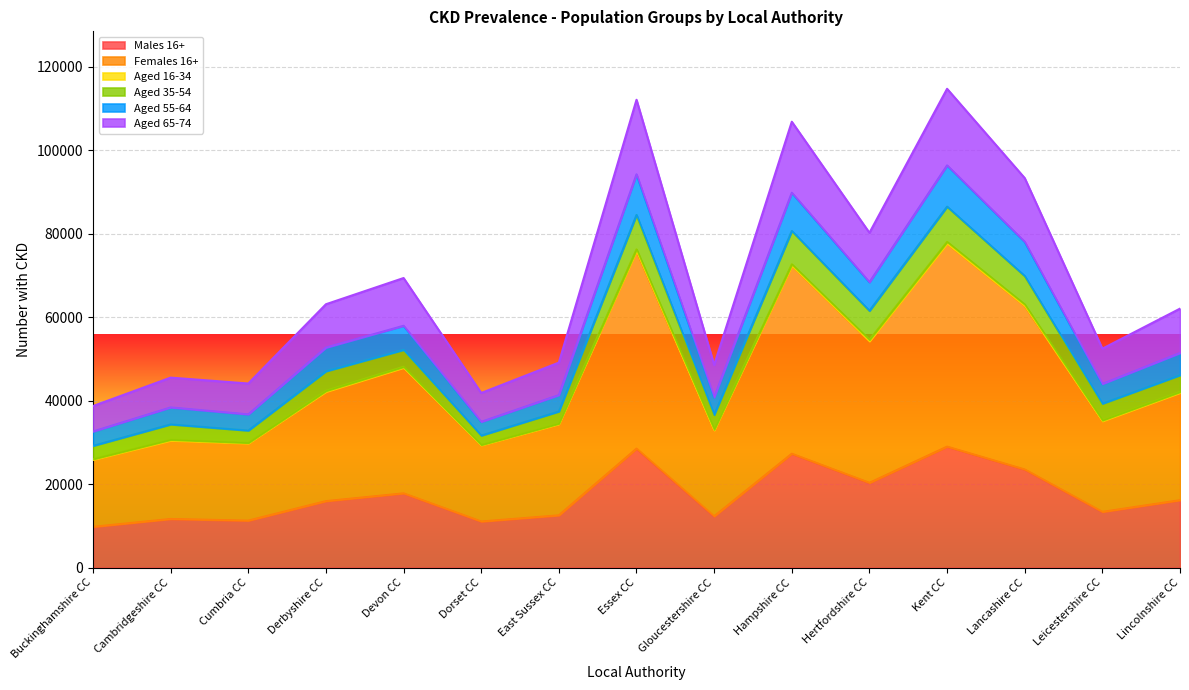

What is the label of the 1st point from the left?

Buckinghamshire CC